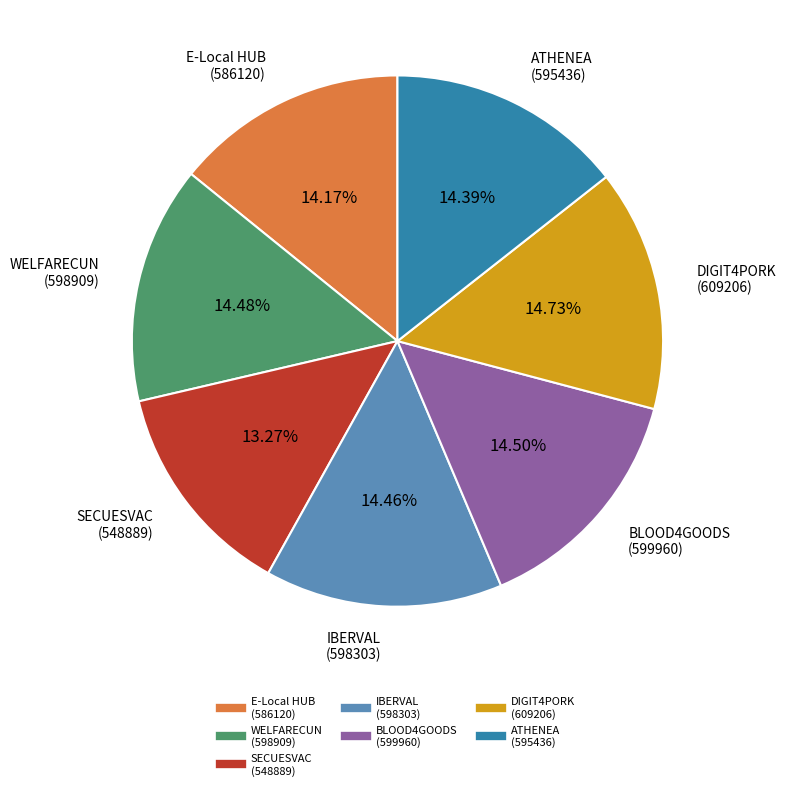

What is the ratio of the value at WELFARECUN (598909) to the value at IBERVAL (598303)?

1.0